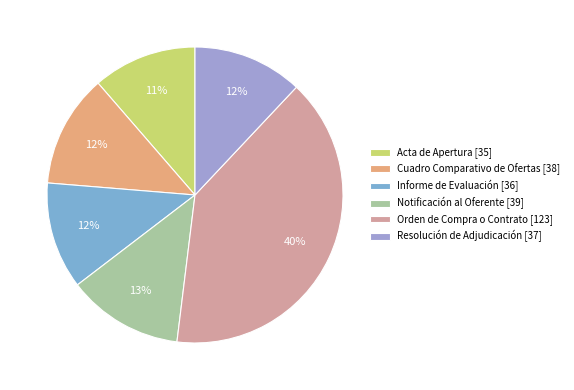

How many segments does this pie chart have?

6